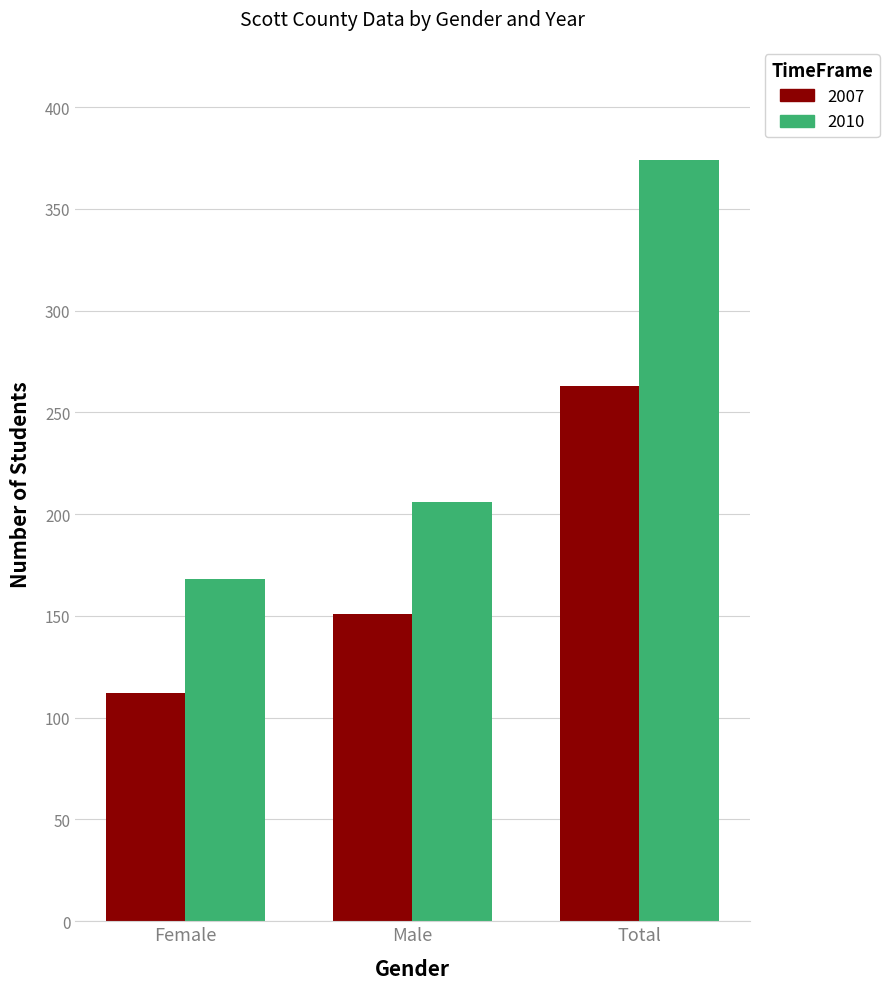

Where is 2010 nearest to the value 271?

Male